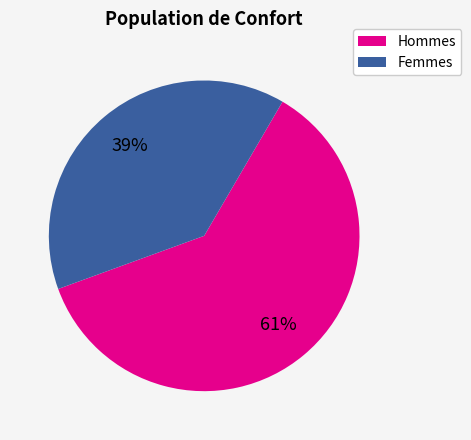

To the nearest percent, what is the difference between the largest and smallest slice percentages?

22%